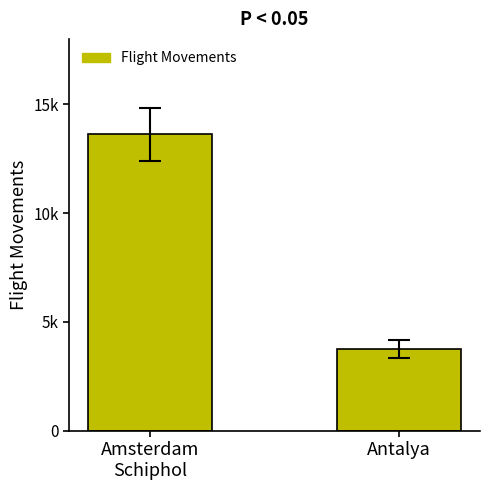

List the labels in order of value, largest first.

Amsterdam
Schiphol, Antalya